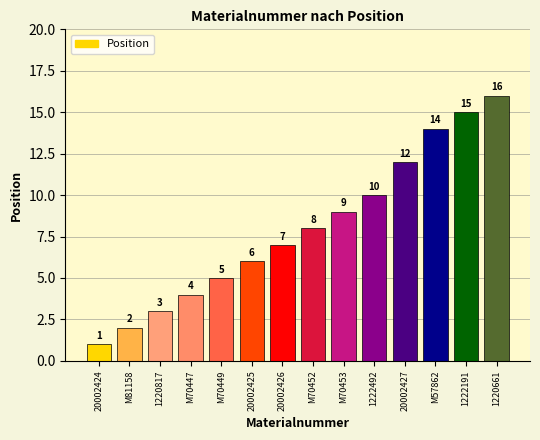

Is it true that the value at M57862 is 14?

True